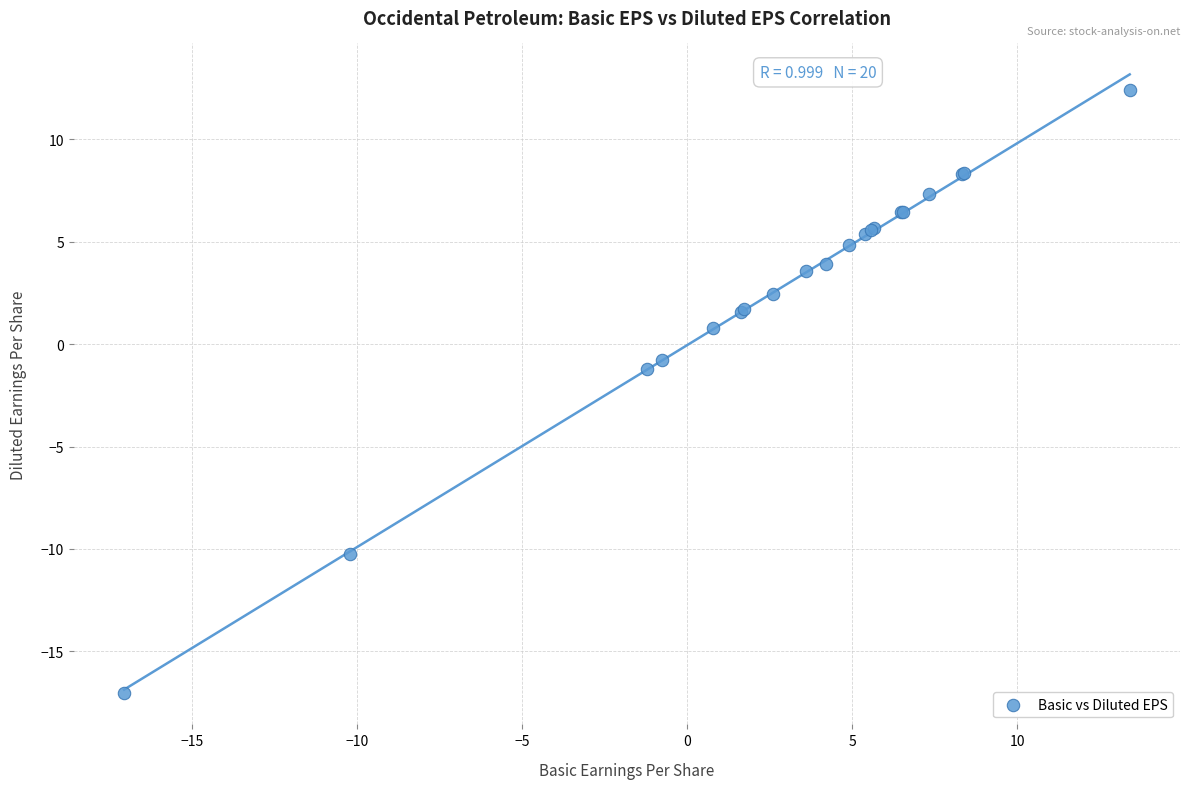

What Y value in the scatter plot is closest to -2?

-1.2